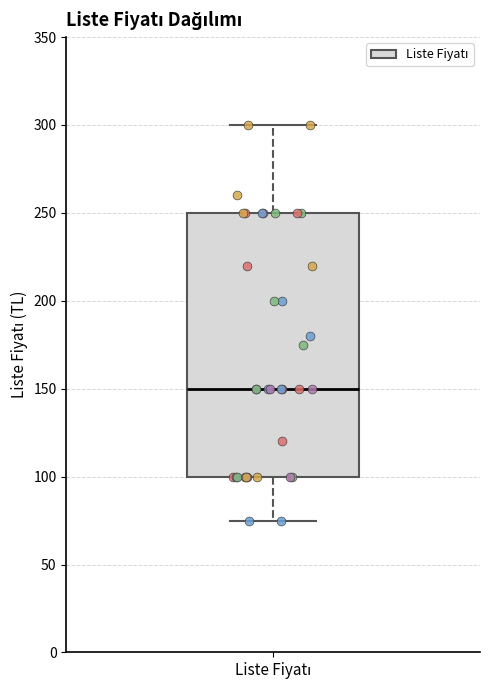

Transcribe this box plot: give where the median line is, the range the box spans, and where the two whiskers end, as read against the y-axis. The values are not printed on the chart, so give them approximately, as read against the axis.

median 150, box 100 to 250, whiskers 75 to 300